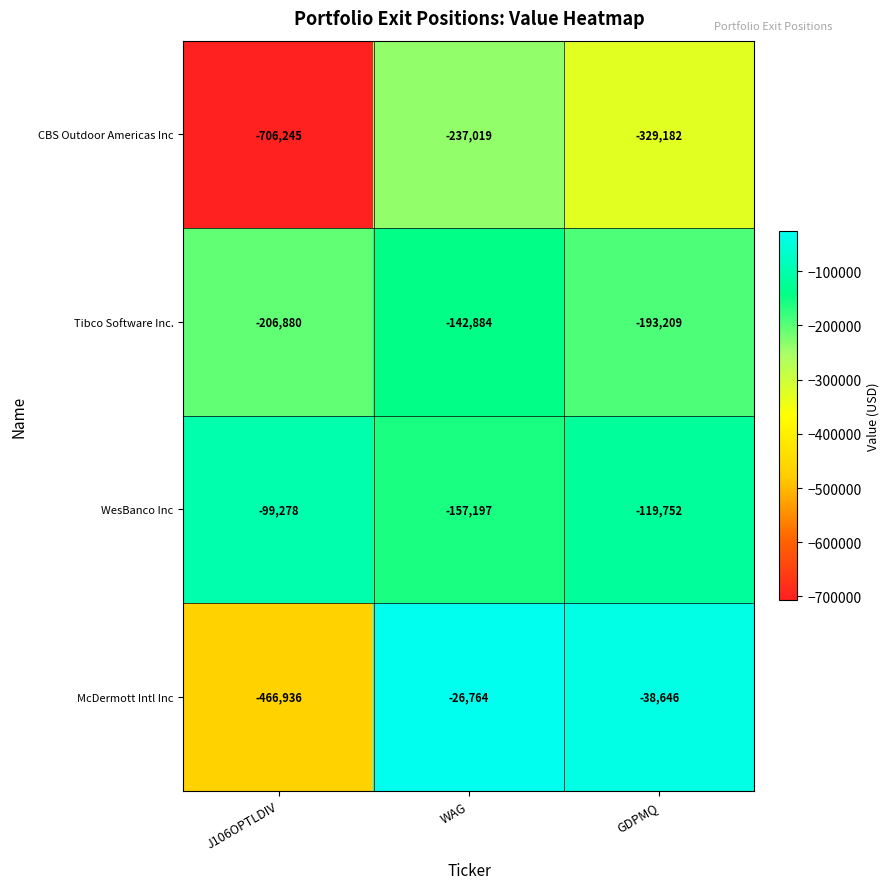

At which label is McDermott Intl Inc closest to -246850?

GDPMQ